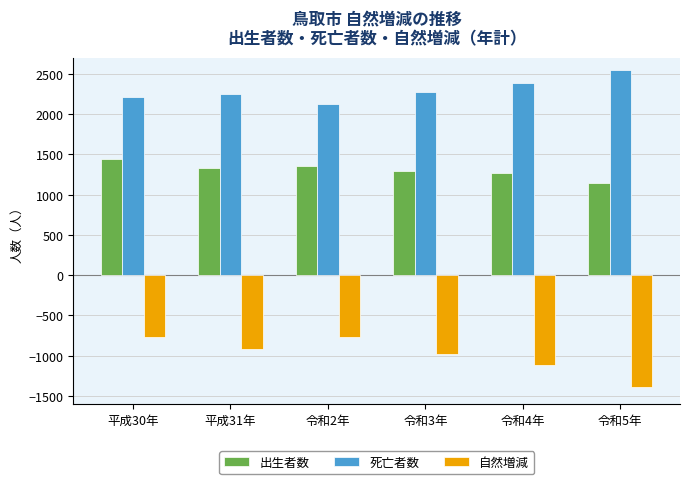

What is the difference between the 出生者数 values at 令和4年 and 令和3年?

27